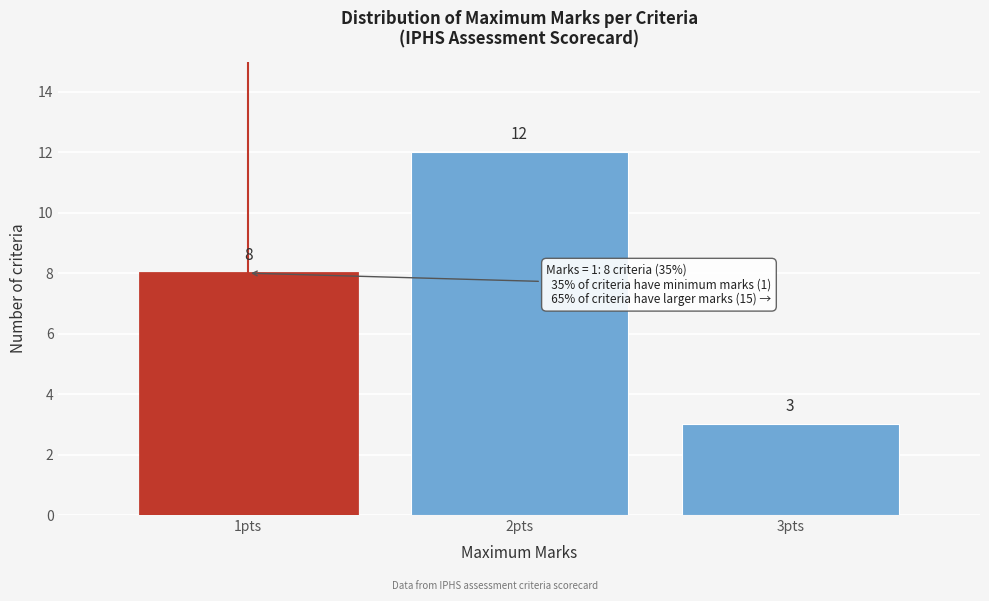

Over which range of the x-axis is the bar tallest?

1.5 to 2.5